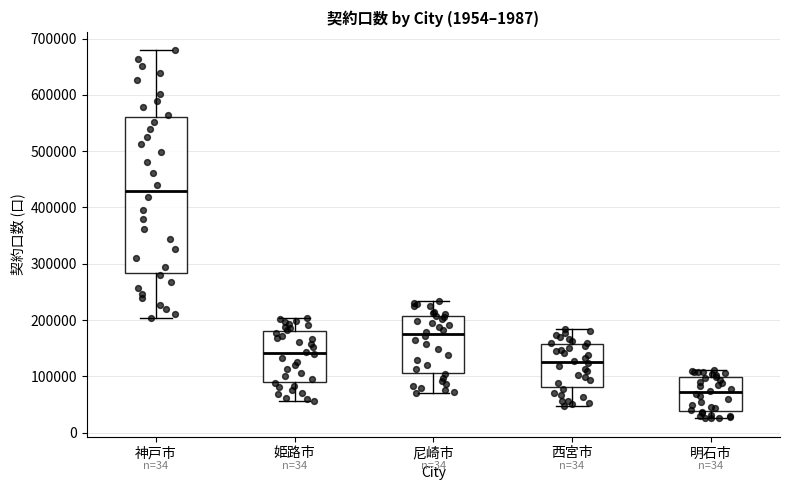

Where is the lower edge of the box for 明石市 on the y-axis? The values are not printed on the chart, so give them approximately, as read against the axis.

40000